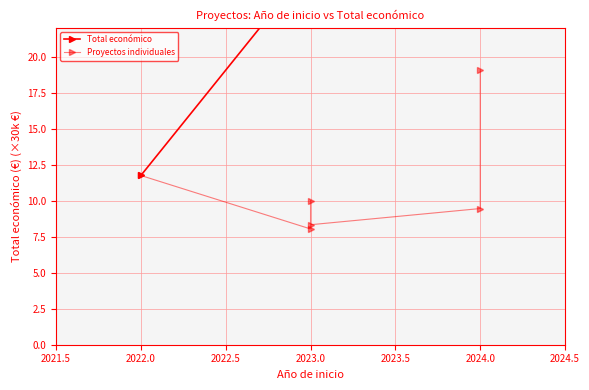

What is the difference between the maximum and second lowest values?

10.7